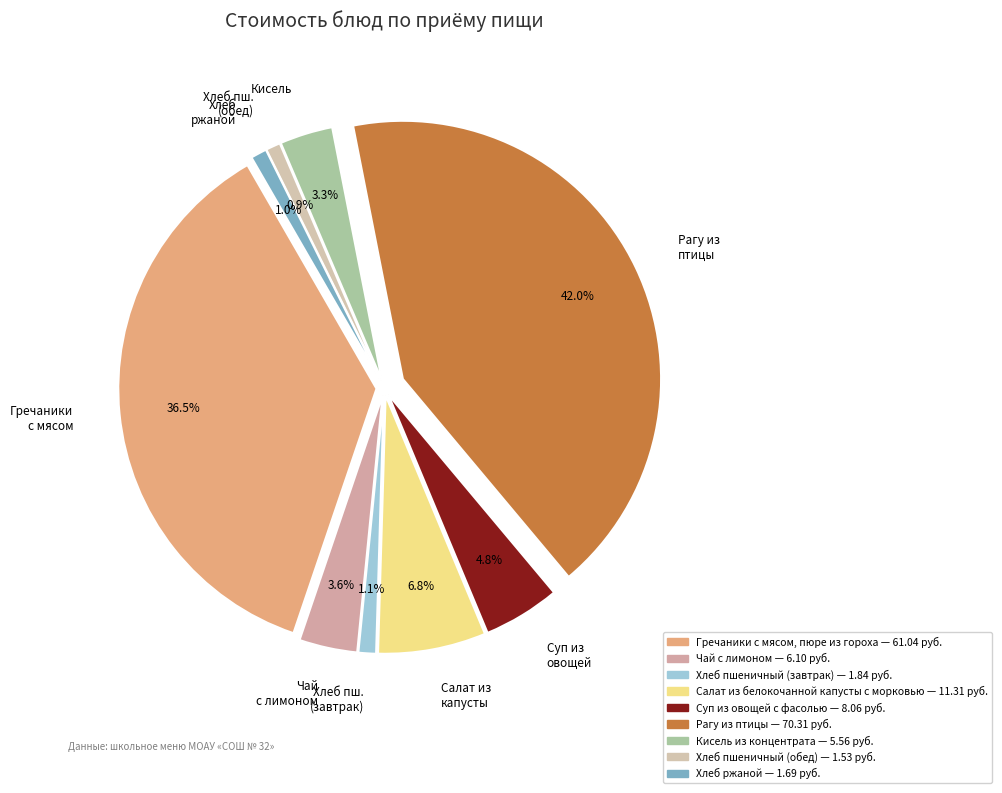

Is there a majority slice in this chart?

No